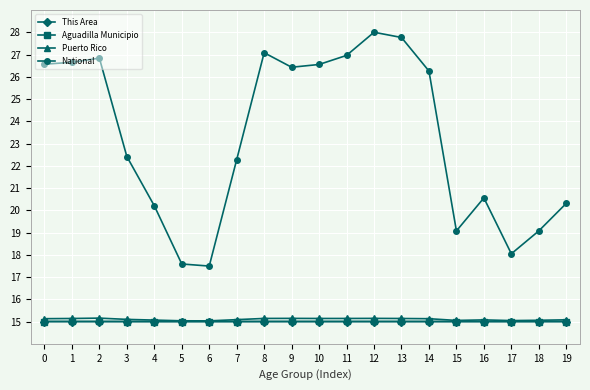

What is the difference between the maximum and minimum values in the Puerto Rico series?

0.1